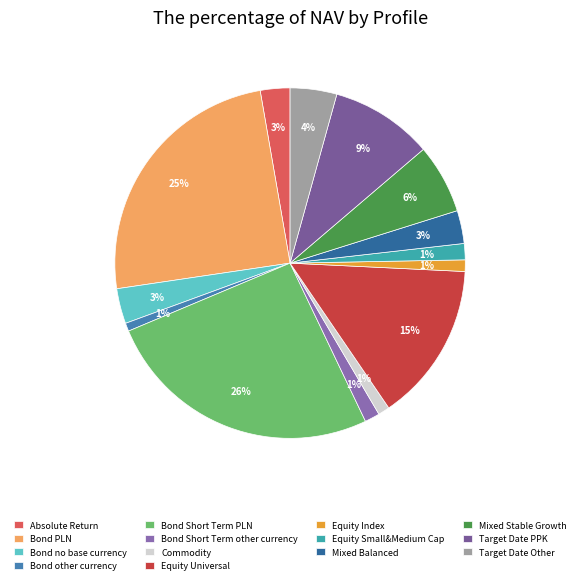

Combined, what portion of the pie is Mixed Stable Growth and Bond Short Term other currency?

7.8%